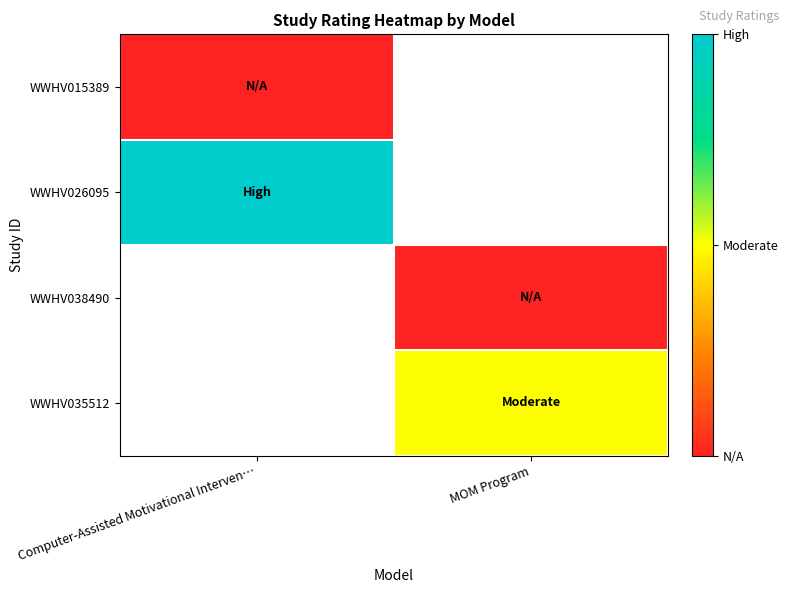

What is the spread (max minus min) of values at Computer-Assisted Motivational Interven…?

2.0